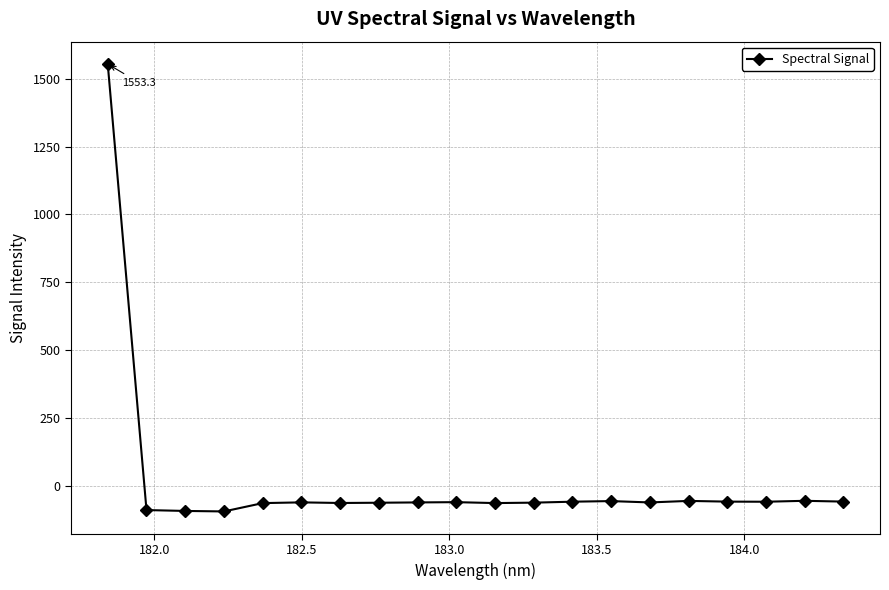

How many data points are above -58?

9